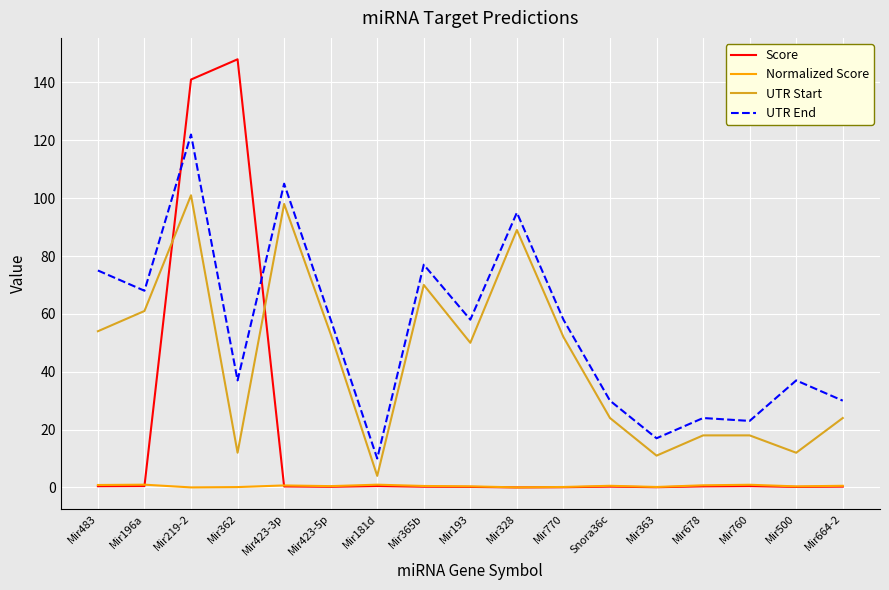

Which series has the largest total across all categories?

UTR End